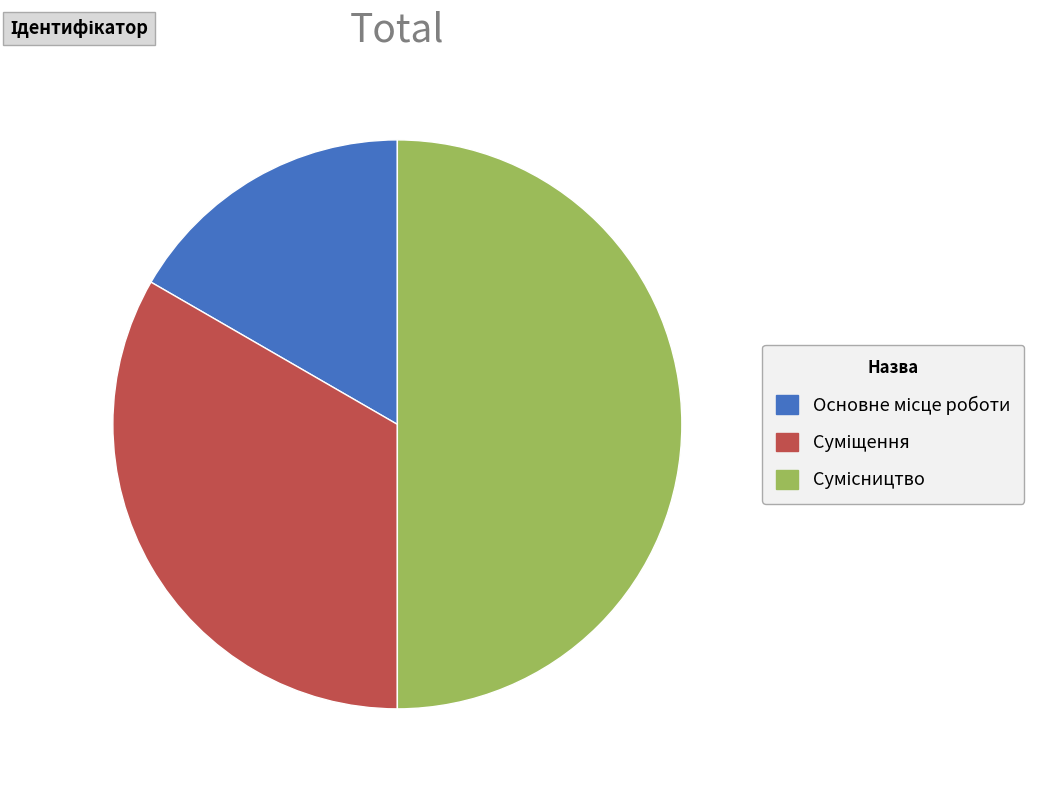

The Основне місце роботи slice represents 11% of the pie. True or false?

False